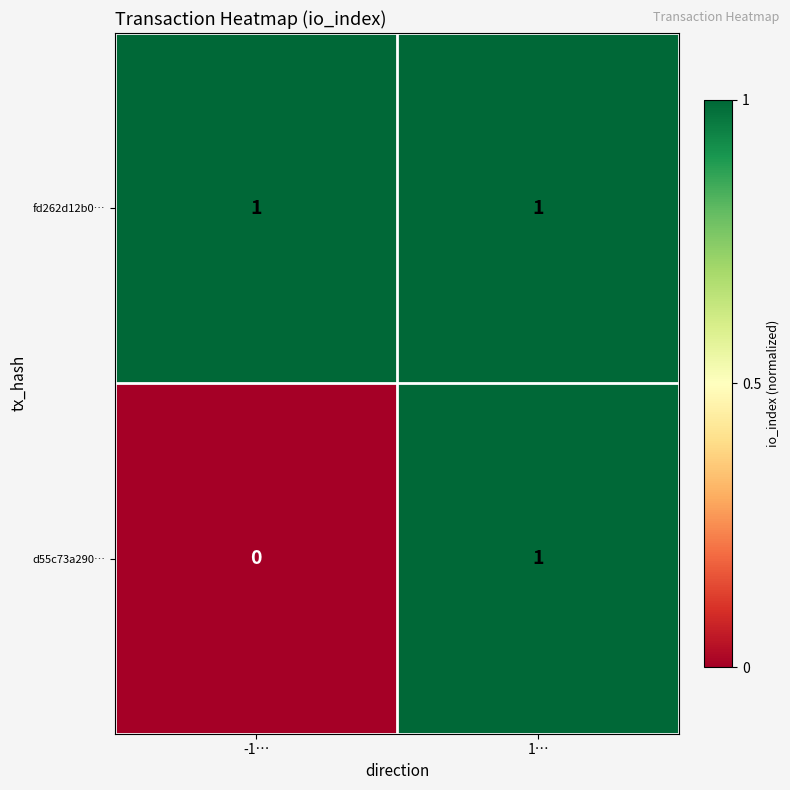

At which label is d55c73a290… closest to 0?

-1…